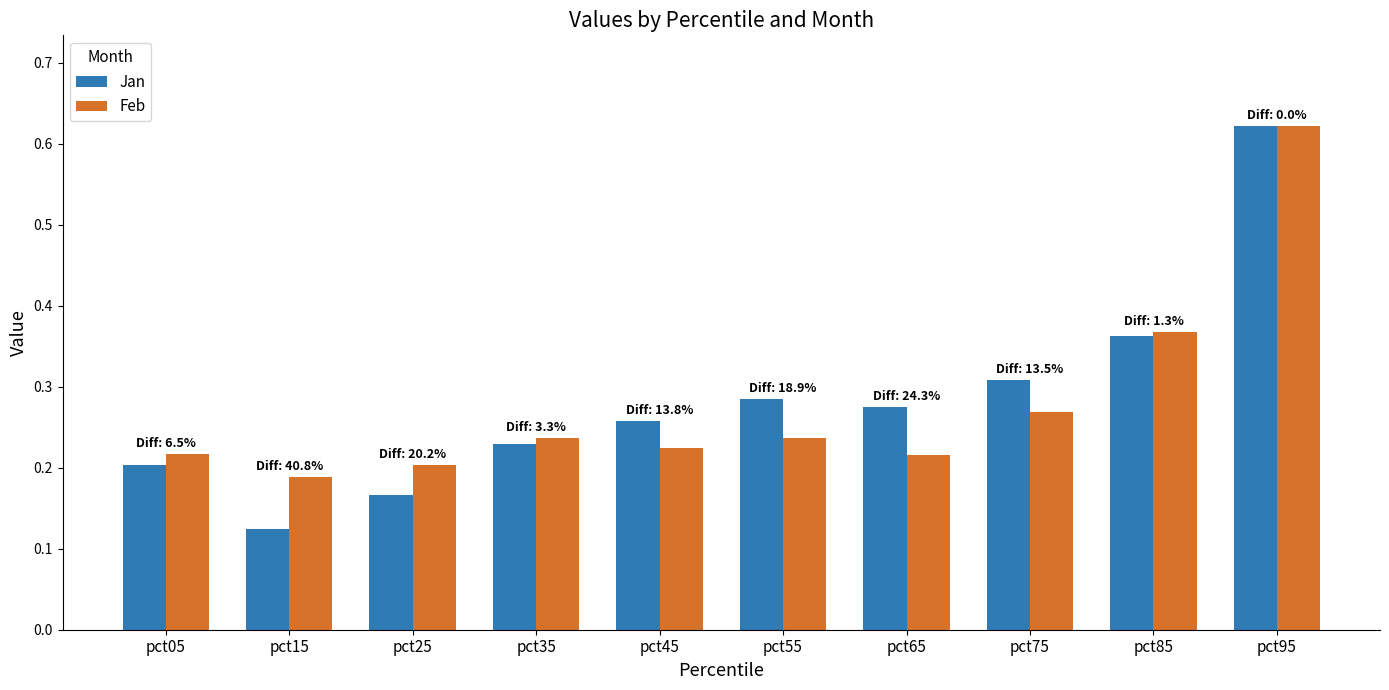

True or false: Jan has a value of 0.3 at pct05.

False